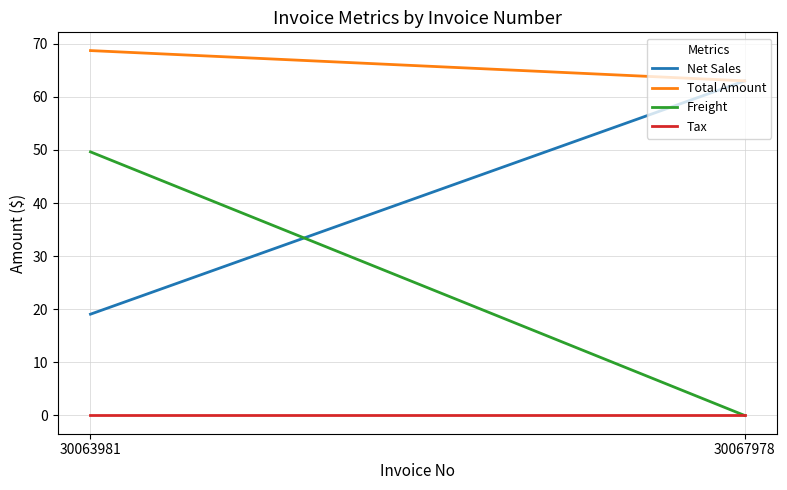

Where does the Total Amount series first go above 68?

30063981